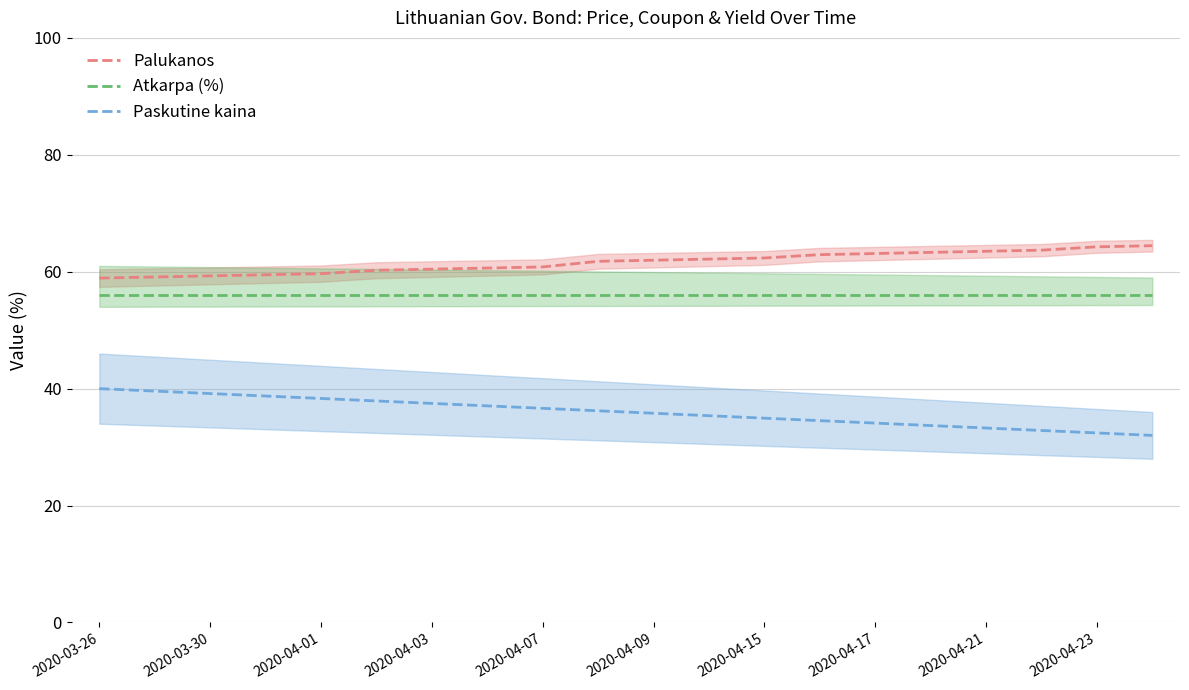

The Paskutine kaina series shows 21.8 at 2020-03-30. True or false?

False